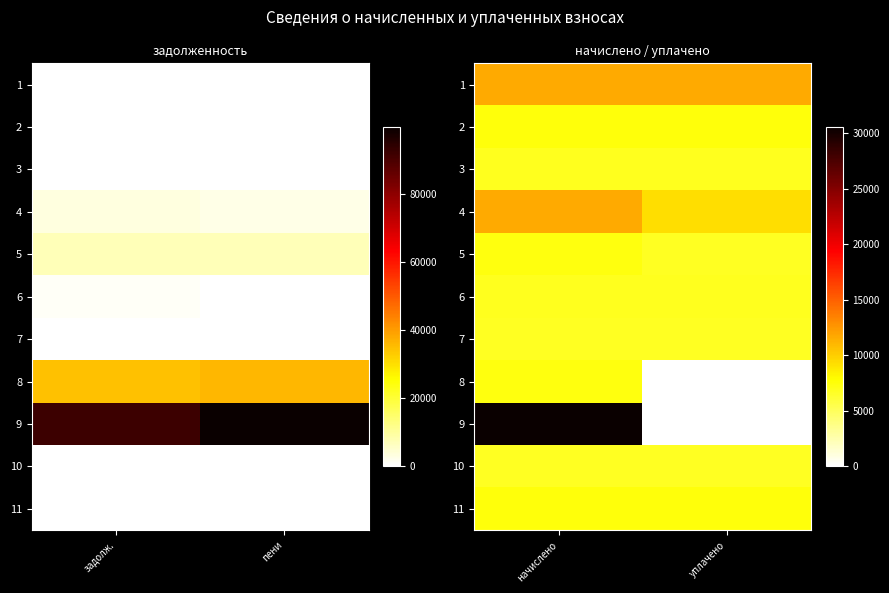

Which has a higher value, задолж. or пени?

задолж.